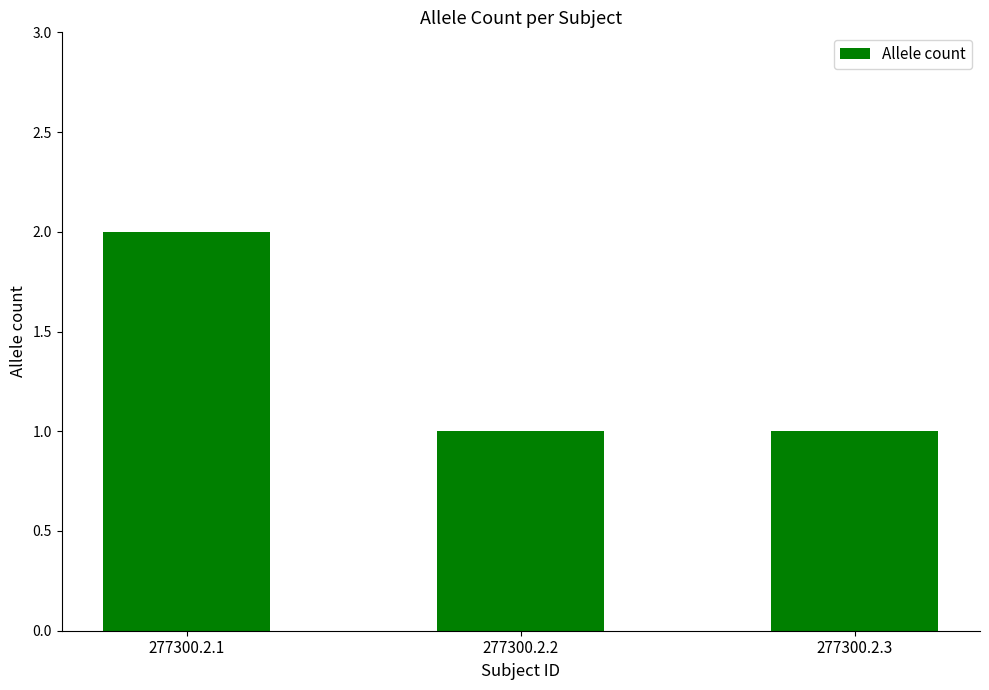

What is the value of the 3rd bar from the left?

1